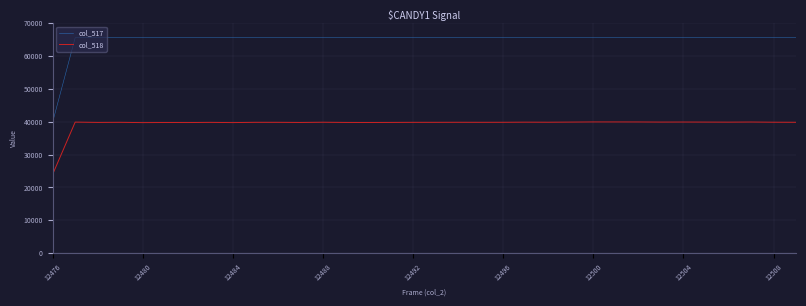

What is the sum of all col_517 values?

2202525